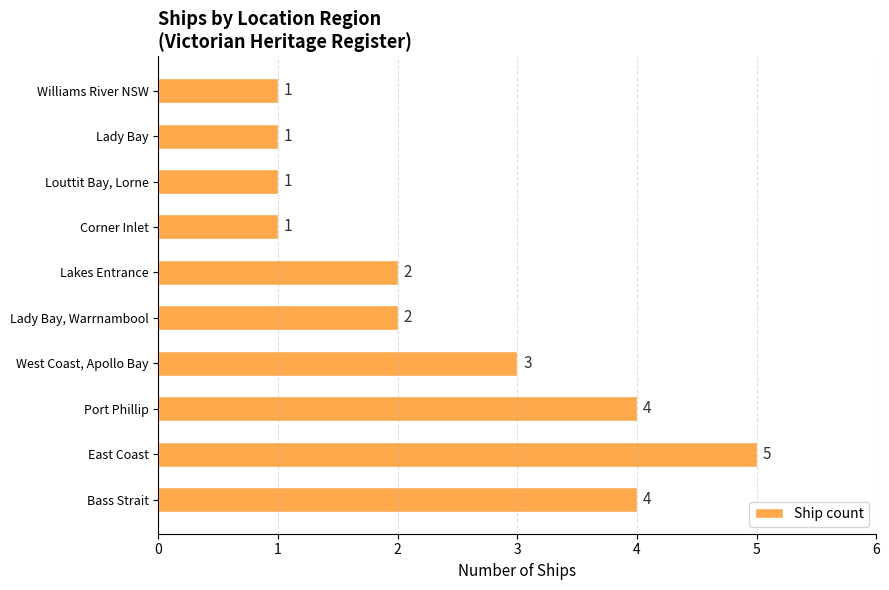

Where is the data nearest to the value 3?

West Coast, Apollo Bay